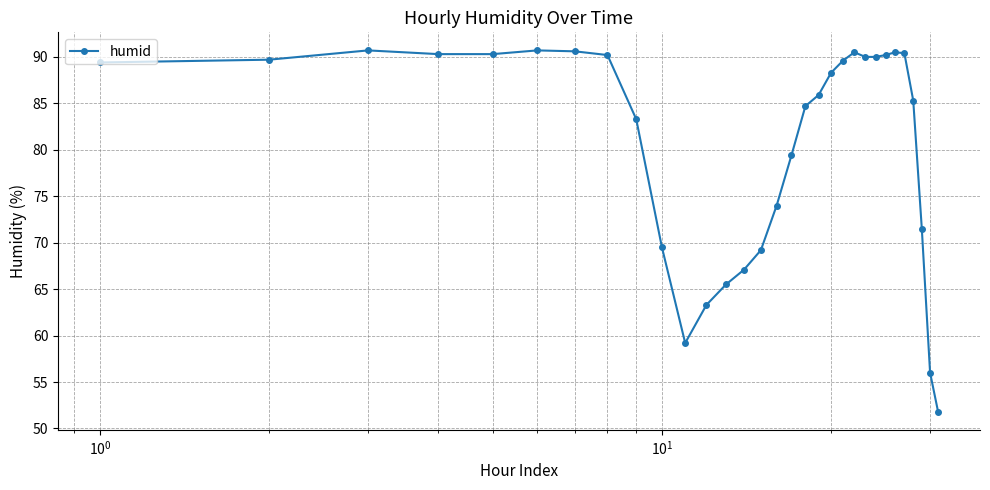

What is the value of the 21st point from the left?

89.6